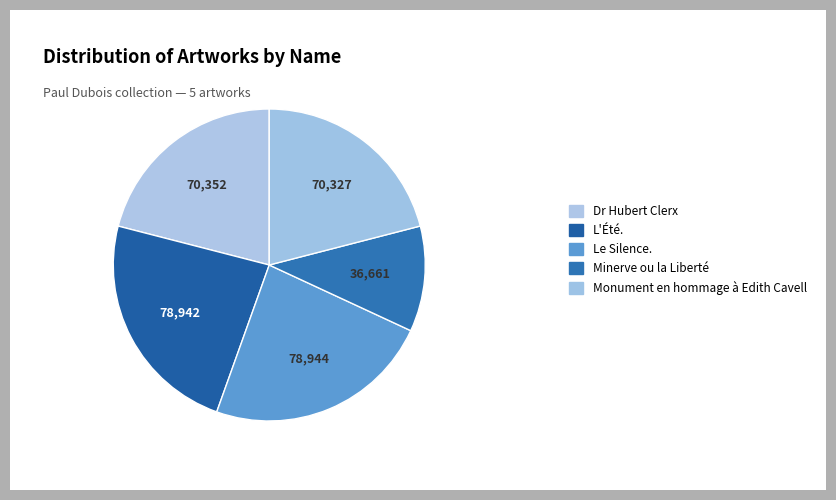

What is the largest slice in the pie chart?

Le Silence.